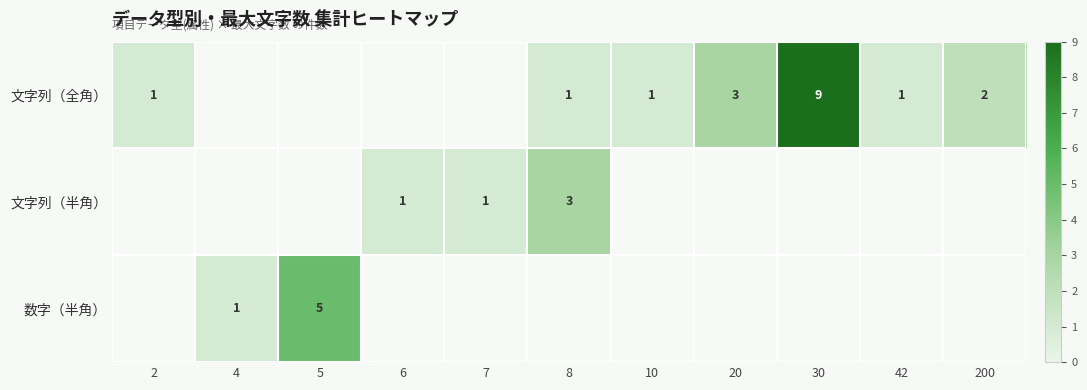

The 文字列（全角） series shows 0 at 2. True or false?

False